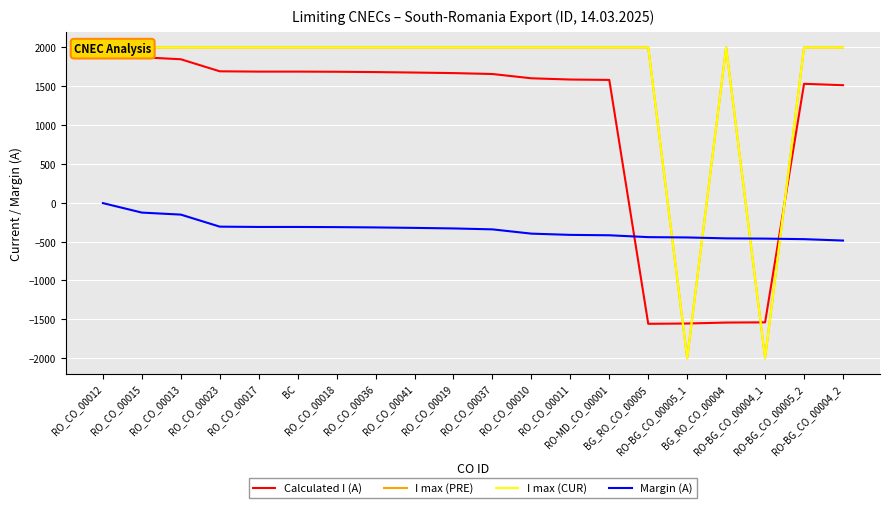

Count the number of data series in this chart.

4